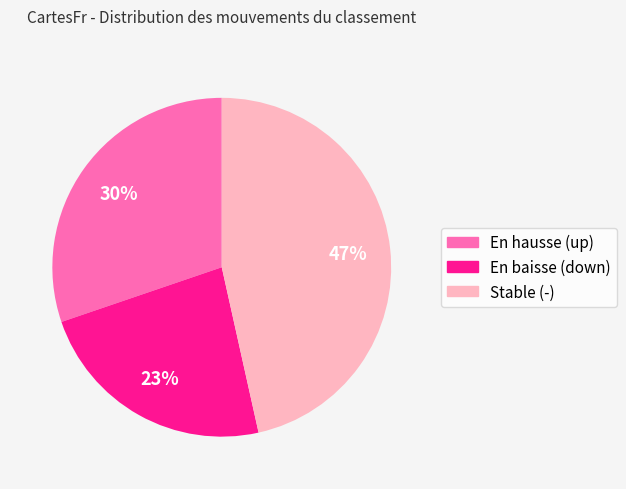

True or false: Stable (-) accounts for 47% of the total.

True